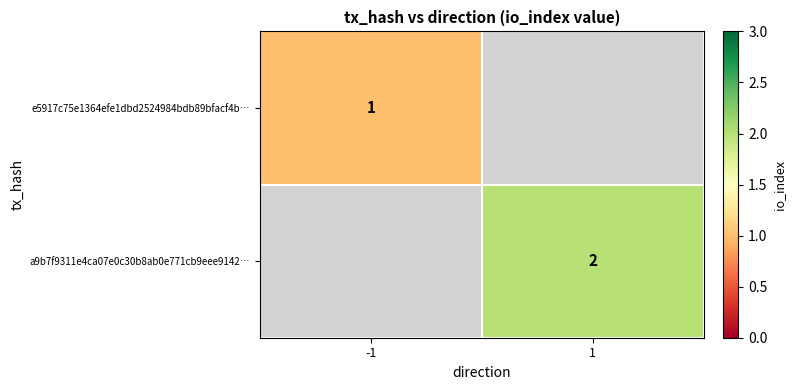

True or false: a9b7f9311e4ca07e0c30b8ab0e771cb9eee9142… has a value of 3 at 1.

False